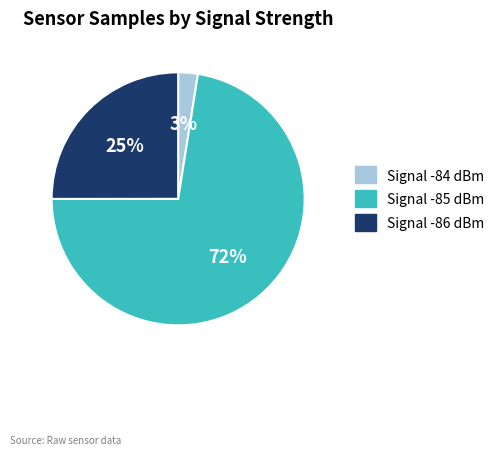

Is there any slice that represents more than half of the pie?

Yes